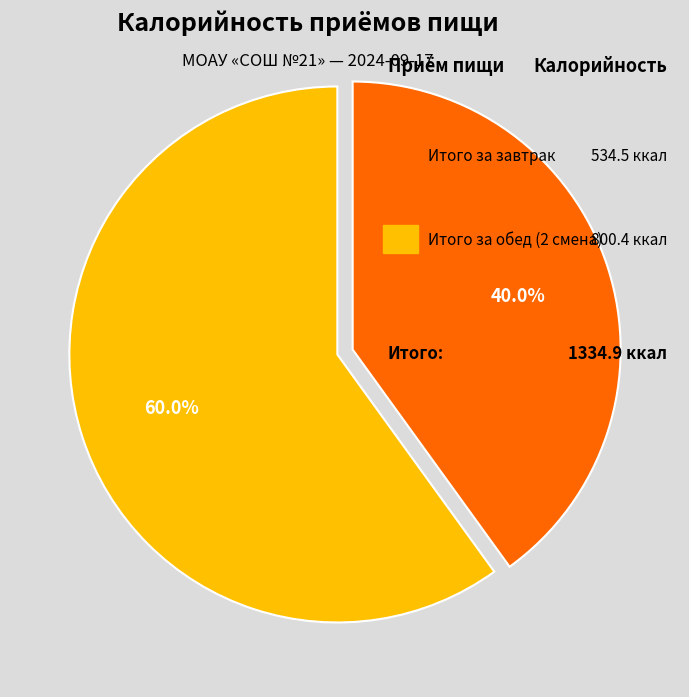

Is there any slice that represents more than half of the pie?

Yes